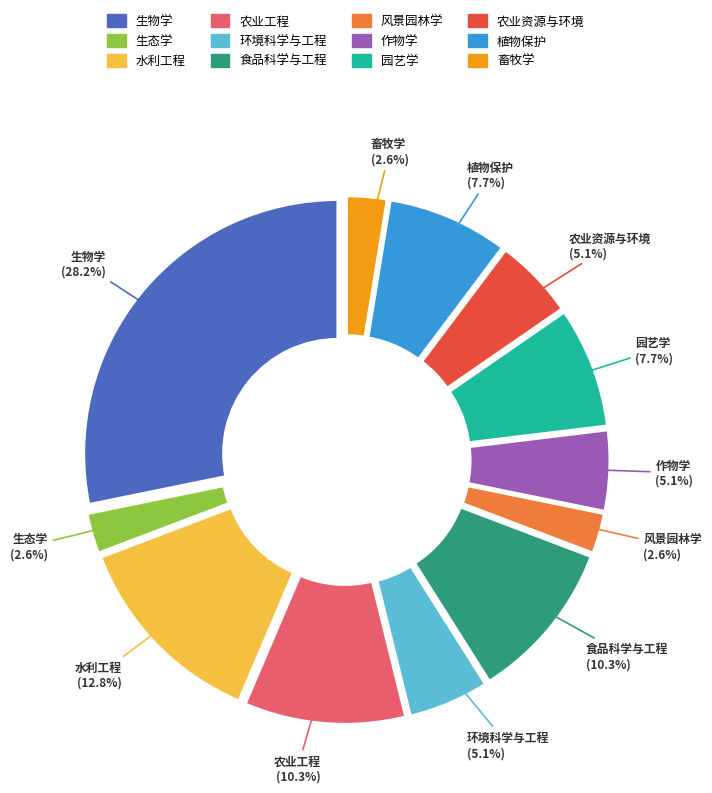

Is it true that 农业资源与环境 is 5% of the pie?

True